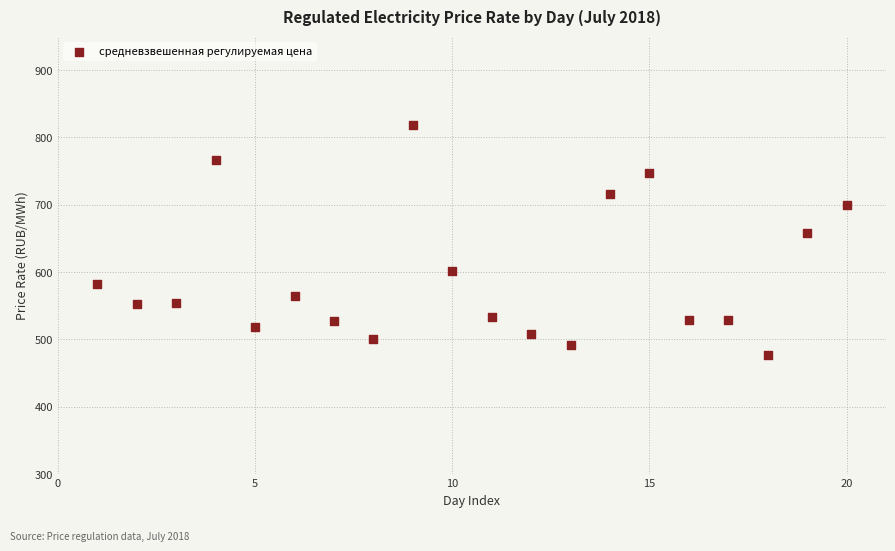

What Y value in the scatter plot is closest to 648?

658.2